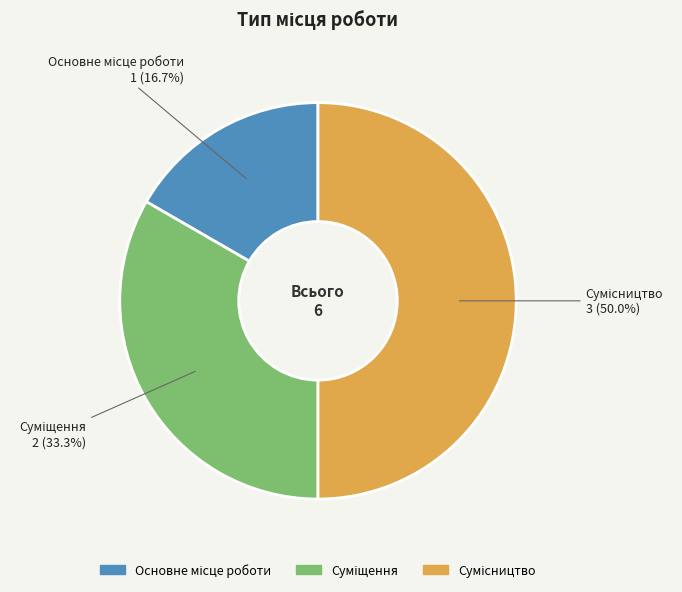

How many segments does this pie chart have?

3